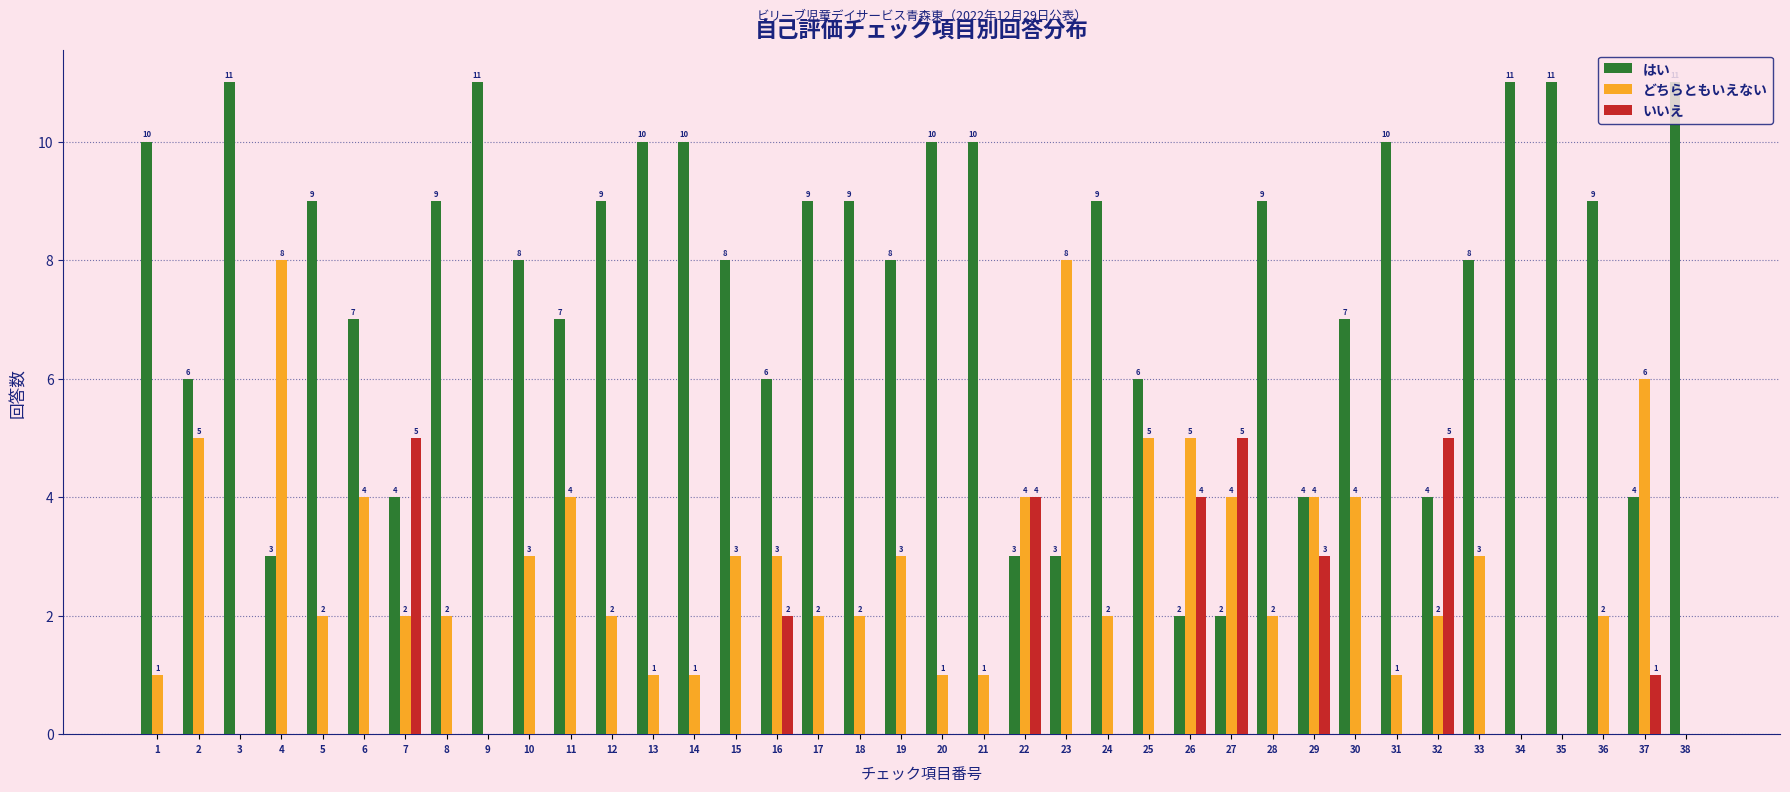

Is it true that はい equals 9 at 8?

True